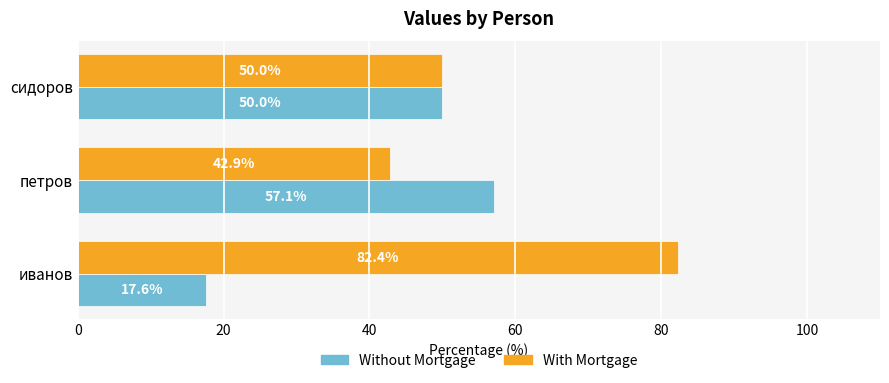

The value of With Mortgage at иванов is 46.0. True or false?

False